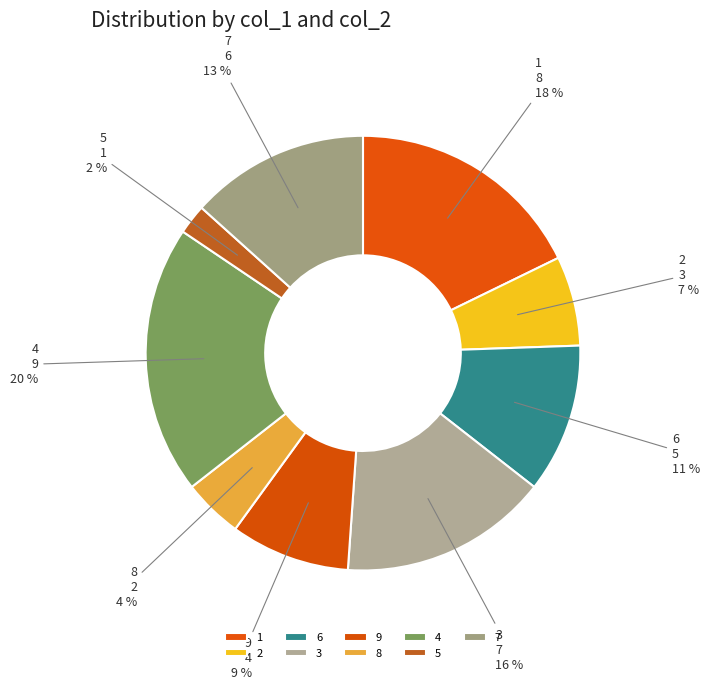

How many segments does this pie chart have?

9